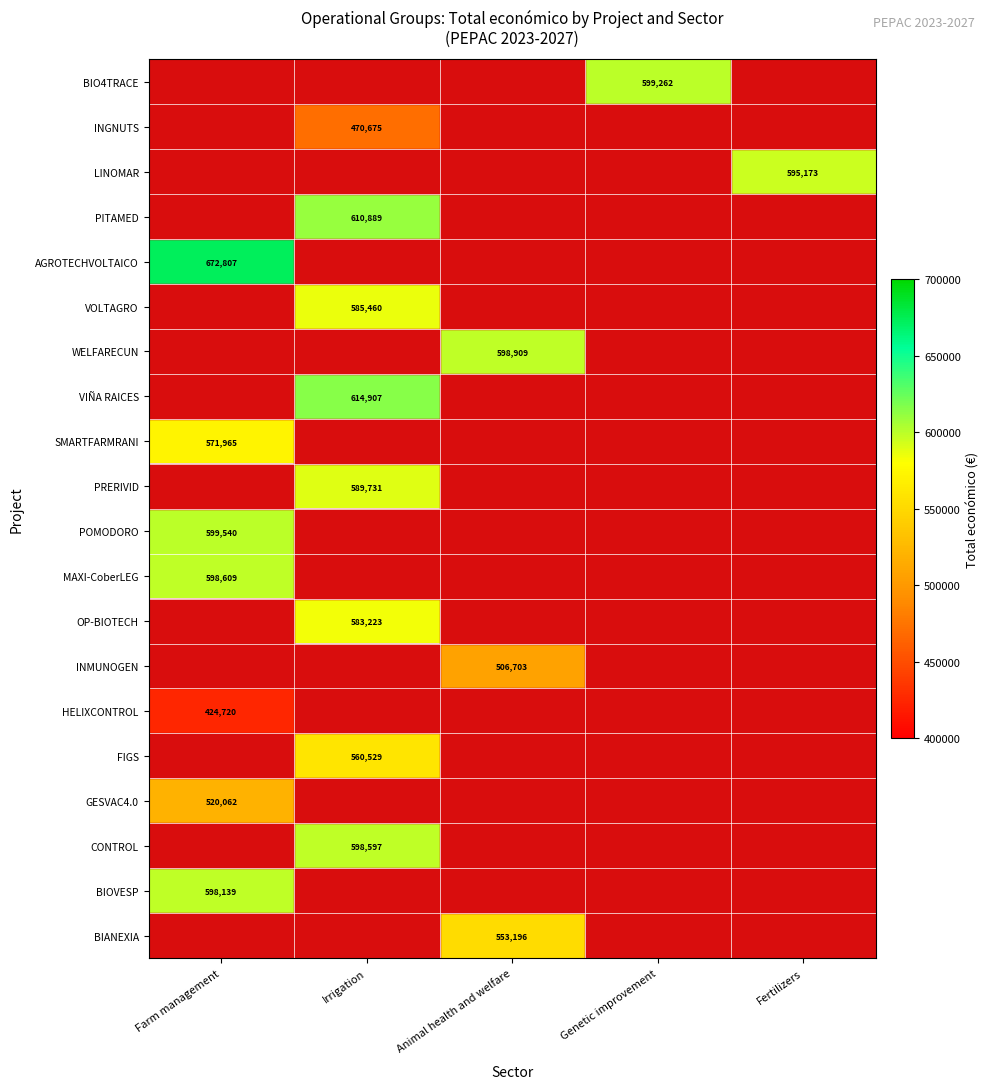

True or false: INMUNOGEN has a value of 217671 at Animal health and welfare.

False